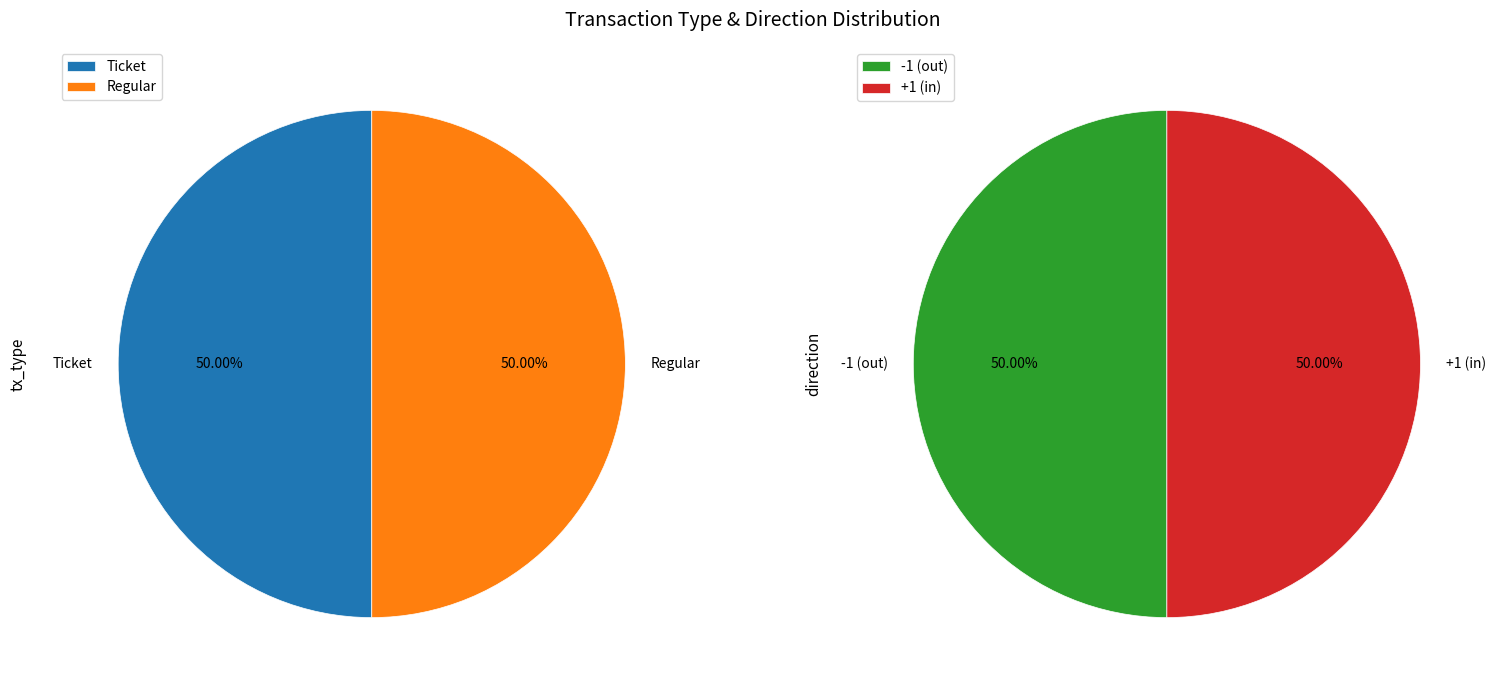

Does Regular represent more than half of the total?

No